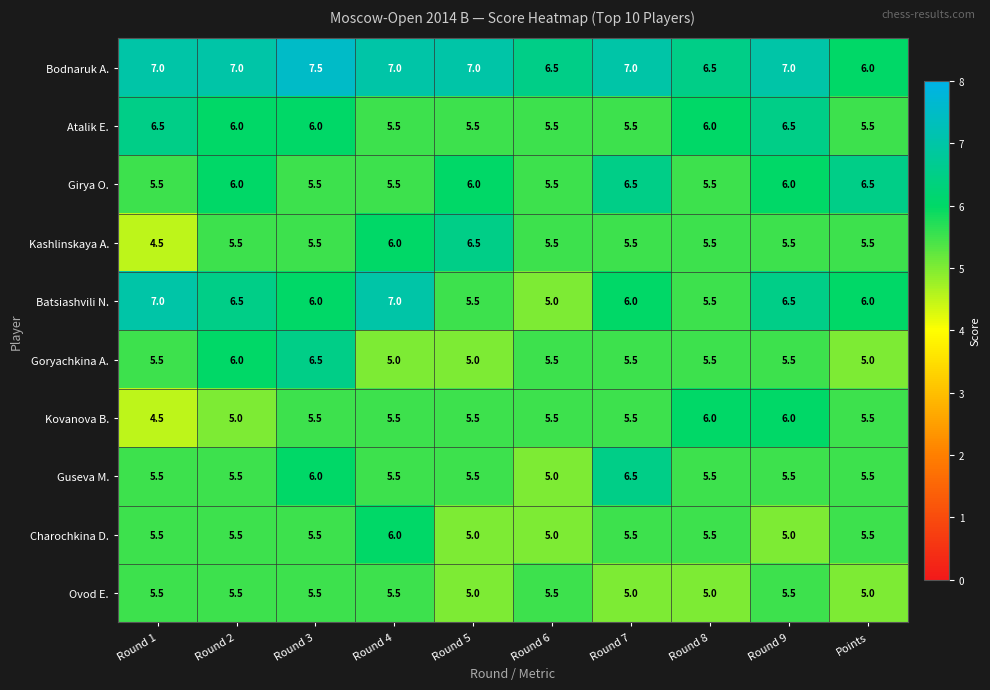

What is the total value across all series at Round 7?

58.5